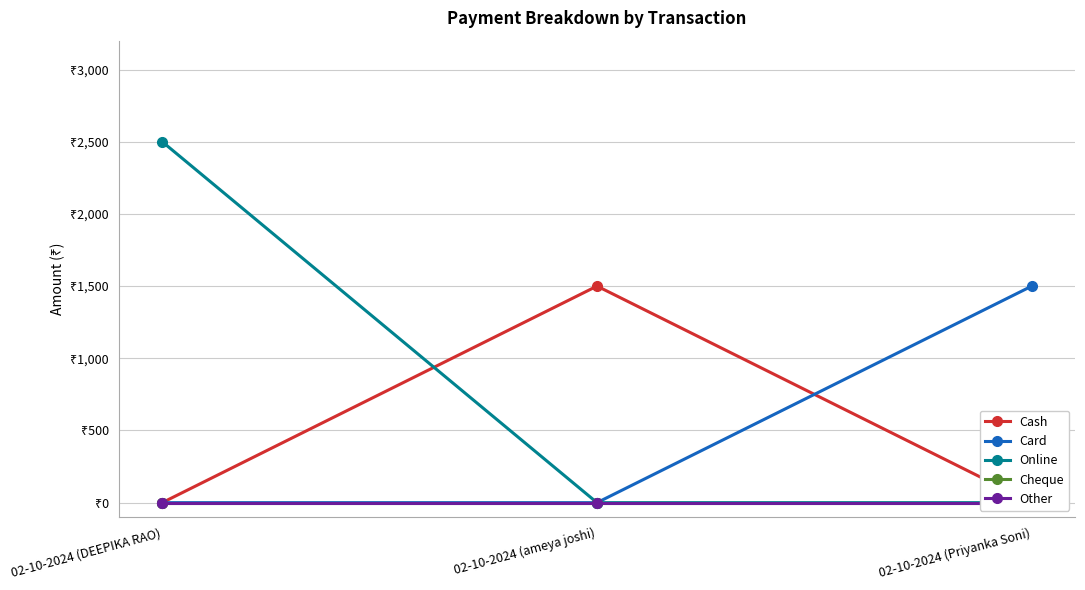

What is the sum of the Cash values at 02-10-2024 (ameya joshi) and 02-10-2024 (Priyanka Soni)?

1500